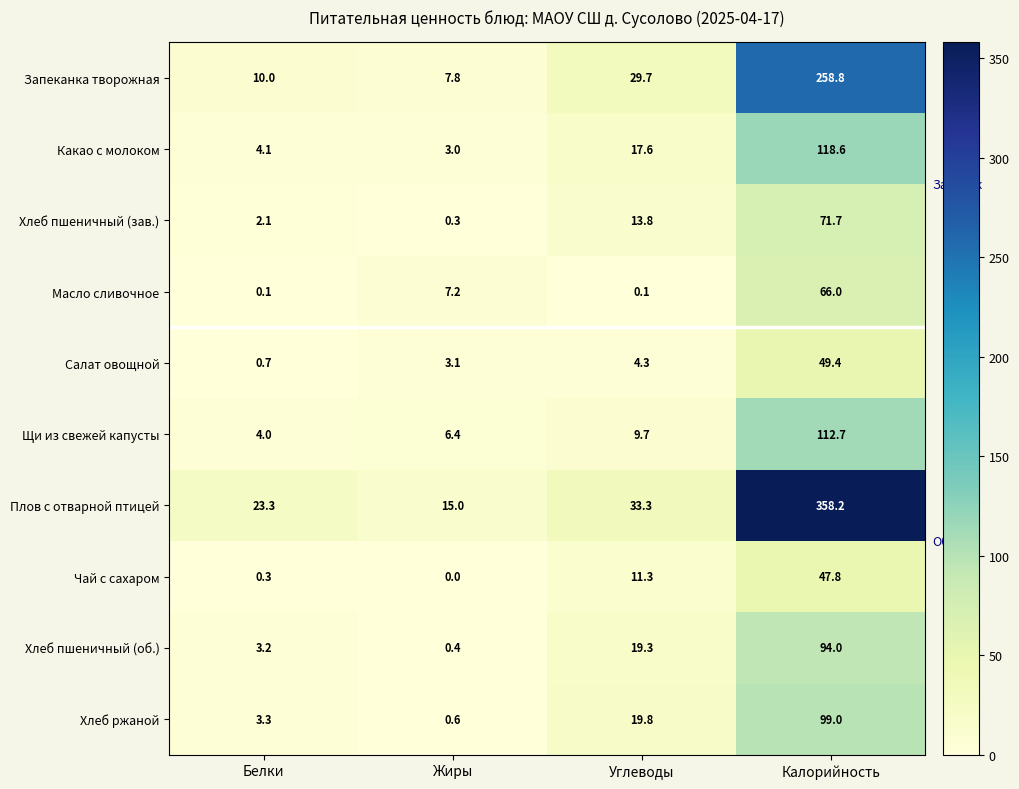

Which series changed the most between Жиры and Углеводы?

Запеканка творожная